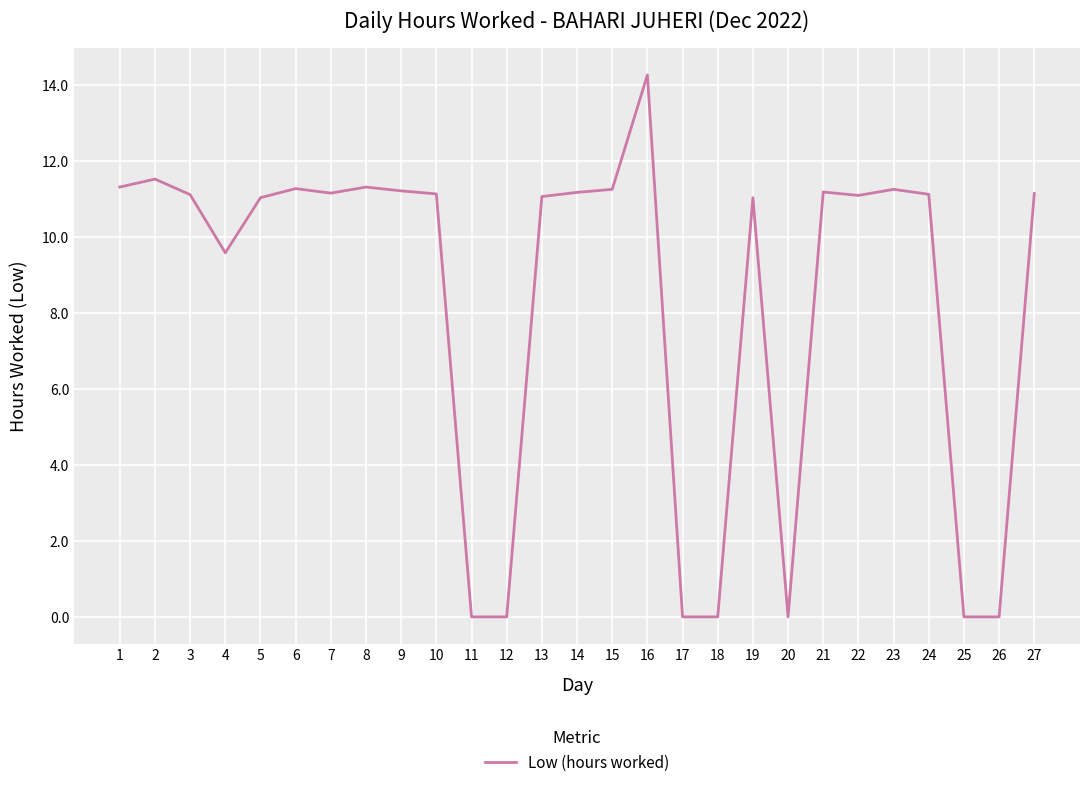

What is the approximate value at 19?

11.0